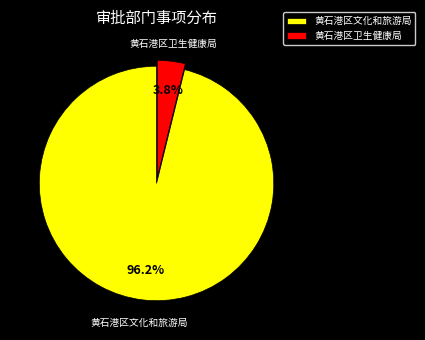

What is the smallest slice in the pie chart?

黄石港区卫生健康局